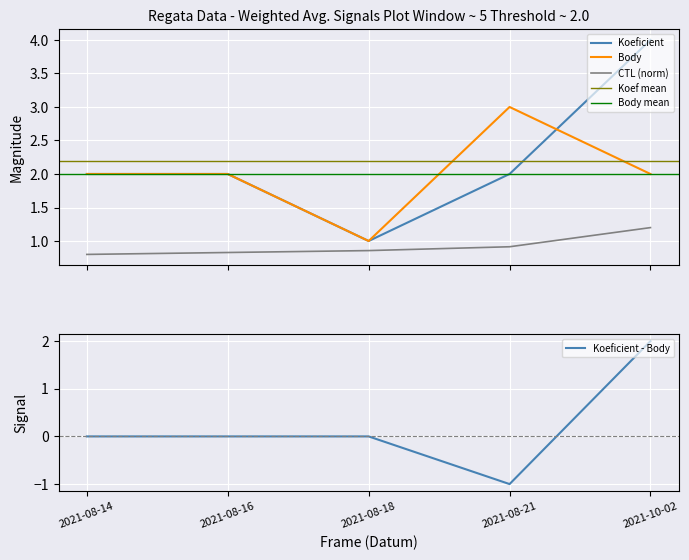

Is it true that Body equals 3.5 at 2021-08-16?

False